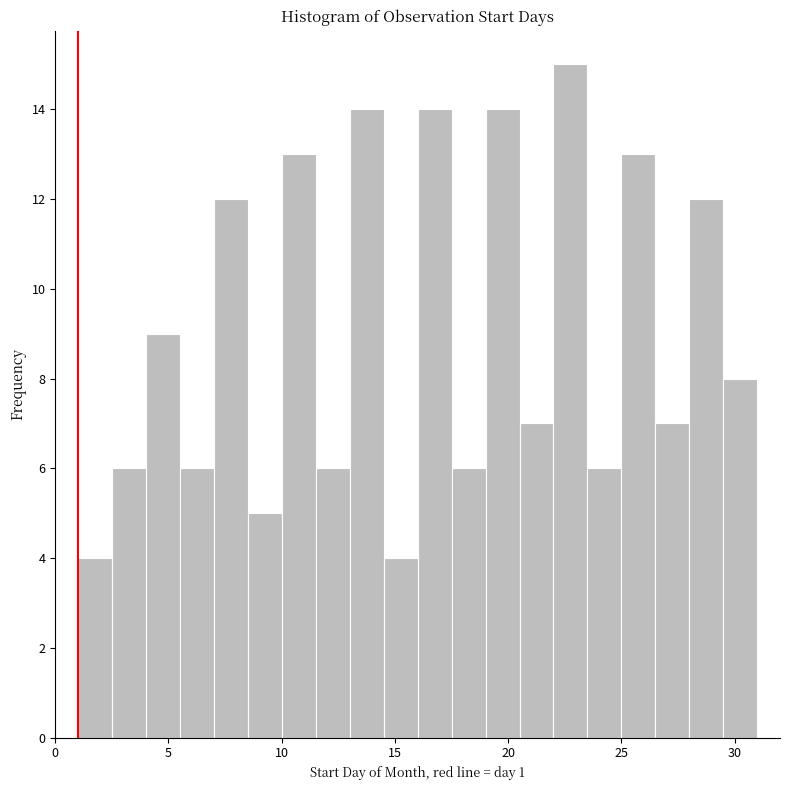

Around what value on the x-axis is the tallest bar? Give the approximate position of its centre, as read against the axis.

23.0